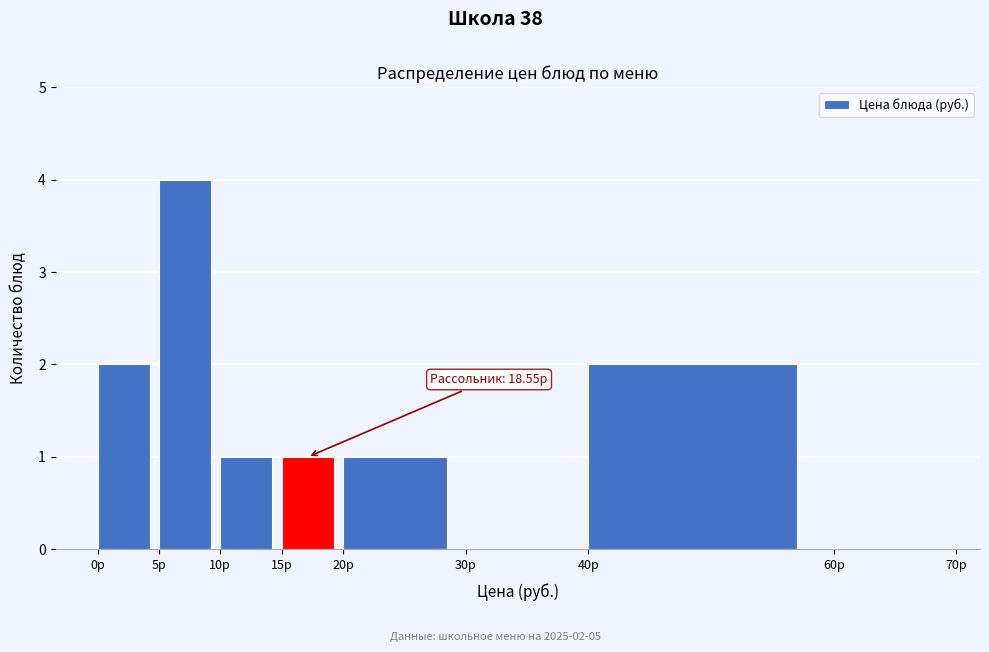

Over which range of the x-axis is the bar tallest?

5 to 10